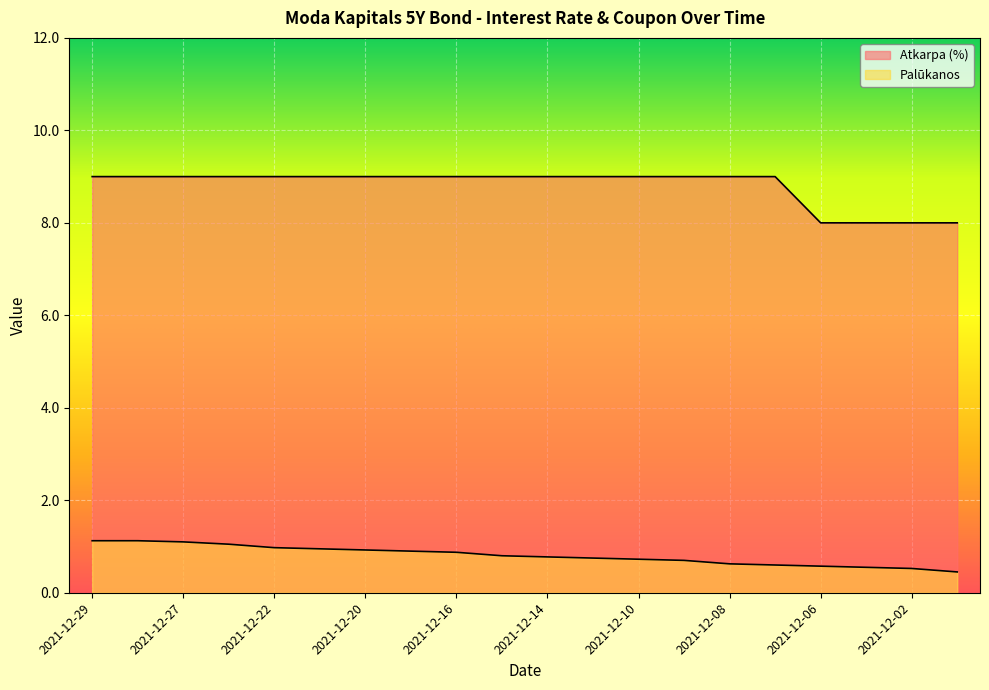

True or false: Atkarpa (%) has more than 1 points higher than both neighbors.

False